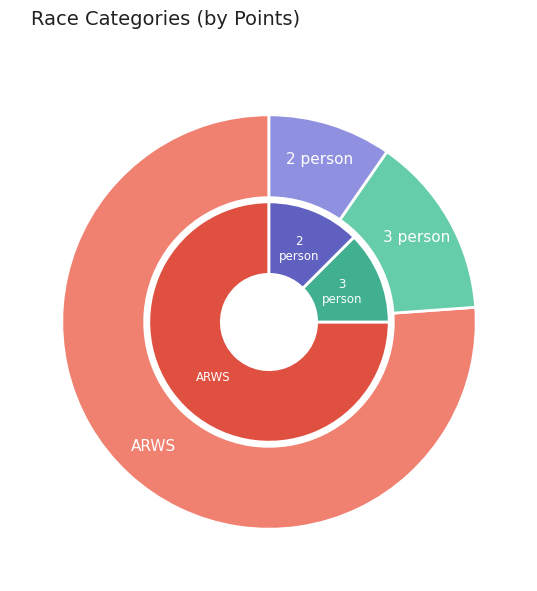

To the nearest percent, what portion does 3 person represent?

12%